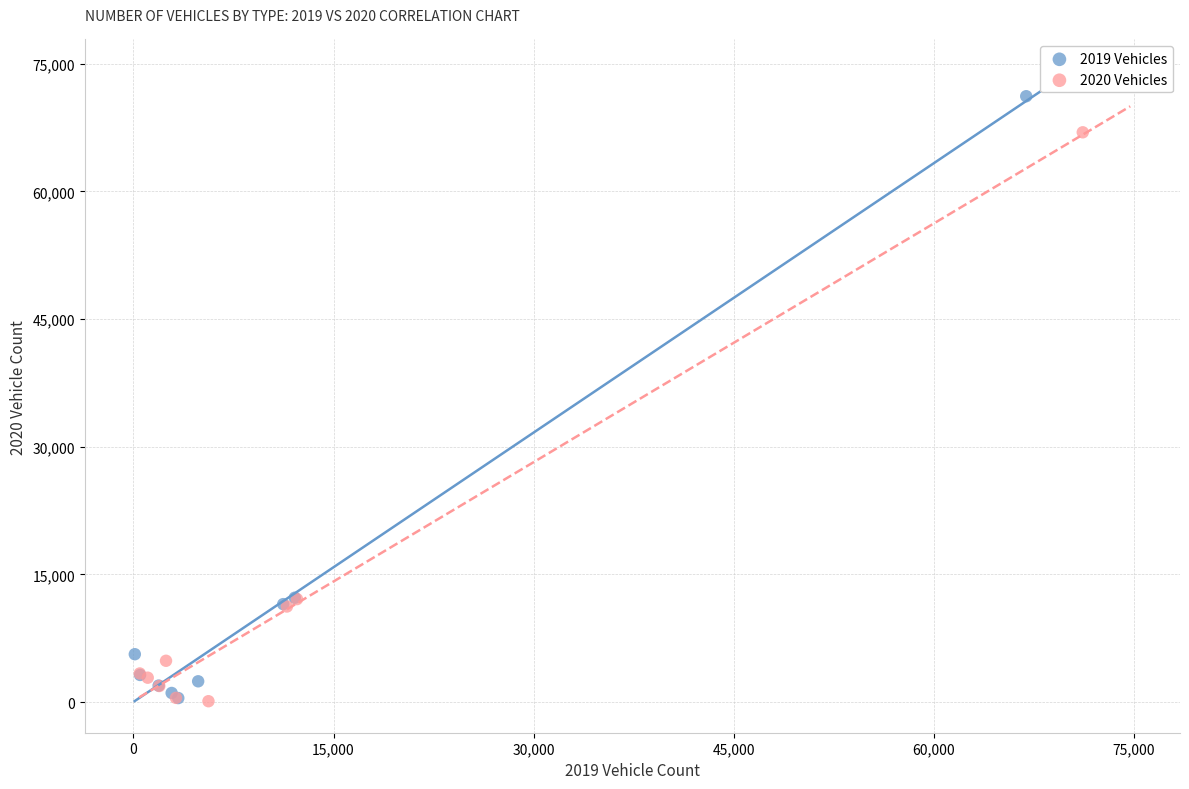

Which series has the largest Y range (max minus min)?

2019 Vehicles